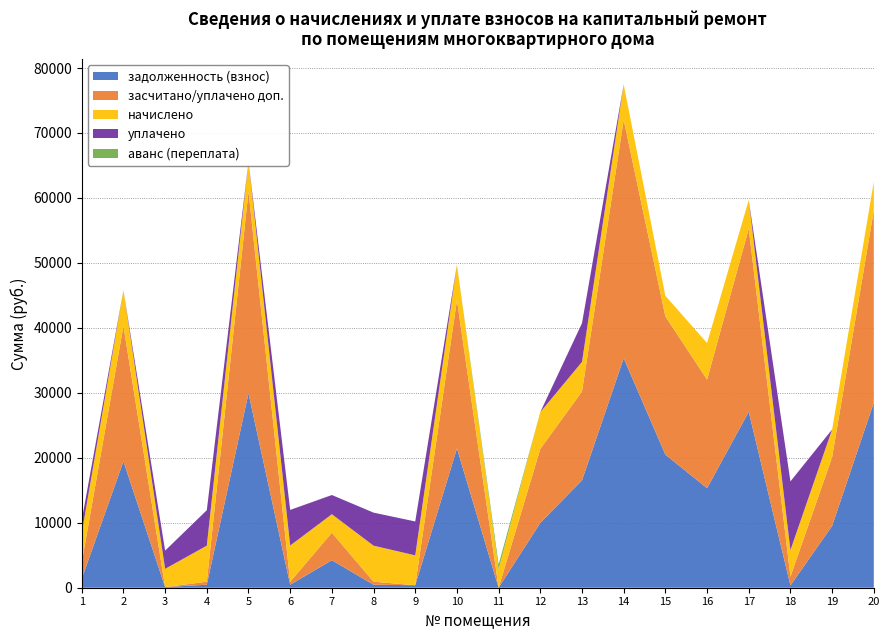

Reading right to left, transcribe all the data shown in this chart.

задолженность (взнос): 20=28498.3	19=9524.5	18=340.8	17=27083.4	16=15321.8	15=20489.0	14=35328.0	13=16531.1	12=9983.5	11=0.0	10=21449.1	9=383.2	8=462.4	7=4236.5	6=464.0	5=29926.3	4=462.4	3=102.0	2=19459.4	1=1376.8
засчитано/уплачено доп.: 20=29599.9	19=10587.7	18=1363.2	17=28187.4	16=16725.8	15=21281.0	14=36693.6	13=13671.1	12=11397.1	11=0.8	10=22817.1	9=0.0	8=462.4	7=4236.5	6=462.2	5=31083.1	4=462.4	3=0.0	2=20834.6	1=2502.4
начислено: 20=4406.4	19=4252.8	18=4089.6	17=4416.0	16=5616.0	15=3168.0	14=5462.4	13=4560.0	12=5654.4	11=2860.8	10=5472.0	9=4598.4	8=5548.8	7=2841.6	6=5568.0	5=4627.2	4=5548.8	3=2803.2	2=5500.8	1=4502.4
уплачено: 20=0.0	19=0.0	18=10575.1	17=0.0	16=0.0	15=0.0	14=0.0	13=5960.8	12=0.0	11=0.0	10=0.0	9=5220.7	8=5086.4	7=2956.2	6=5482.9	5=0.0	4=5462.1	3=2803.4	2=0.0	1=2000.0
аванс (переплата): 20=0.0	19=0.0	18=0.0	17=0.0	16=0.0	15=0.0	14=0.0	13=0.0	12=0.0	11=714.4	10=0.0	9=0.0	8=0.0	7=0.0	6=0.0	5=0.0	4=0.0	3=0.0	2=0.0	1=0.0